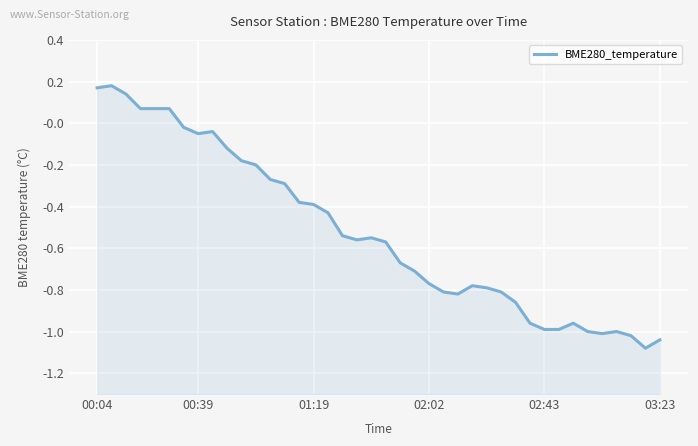

The chart shows a value of -1.0 at 32. True or false?

True